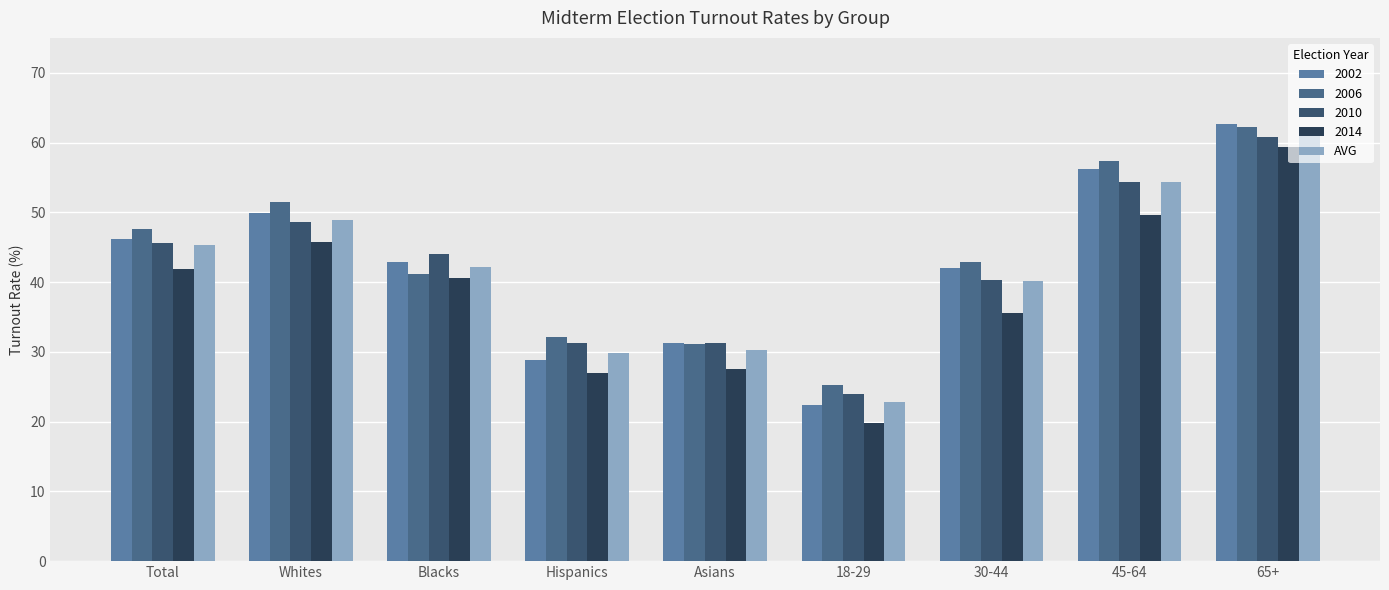

Does the chart contain stacked bars?

No